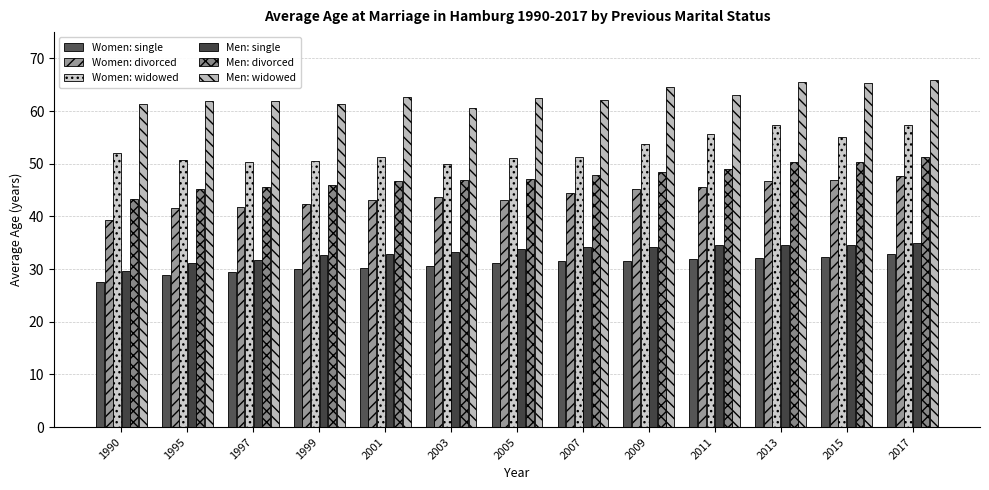

What are all the series names shown in the legend?

Women: single, Women: divorced, Women: widowed, Men: single, Men: divorced, Men: widowed